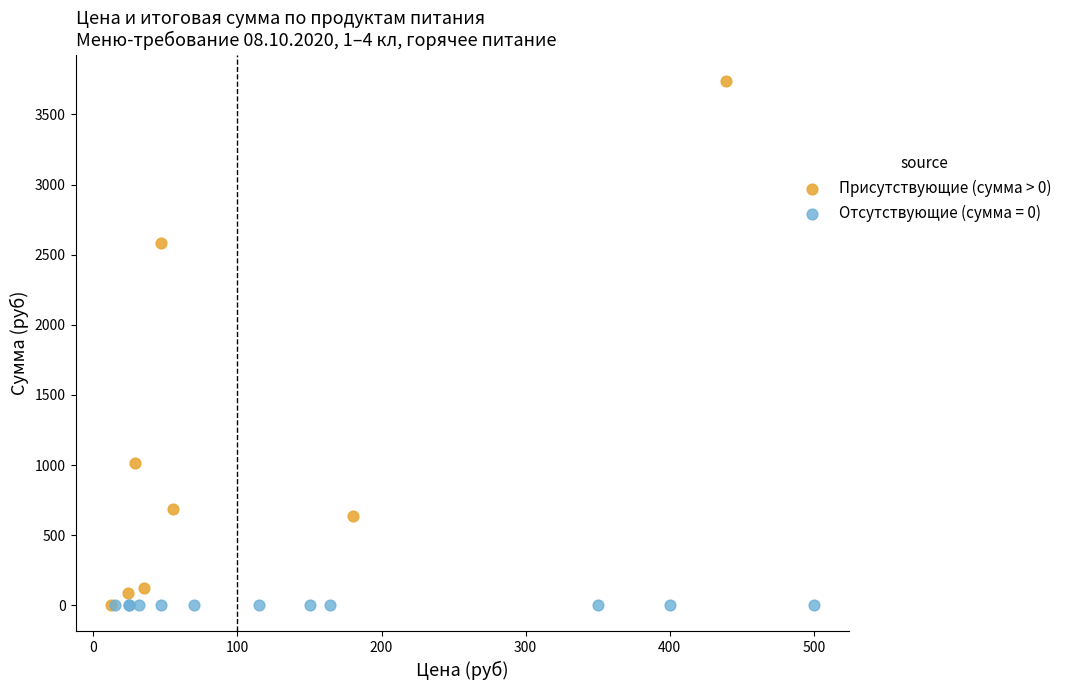

Which series reaches the maximum Y coordinate?

Присутствующие (сумма > 0)